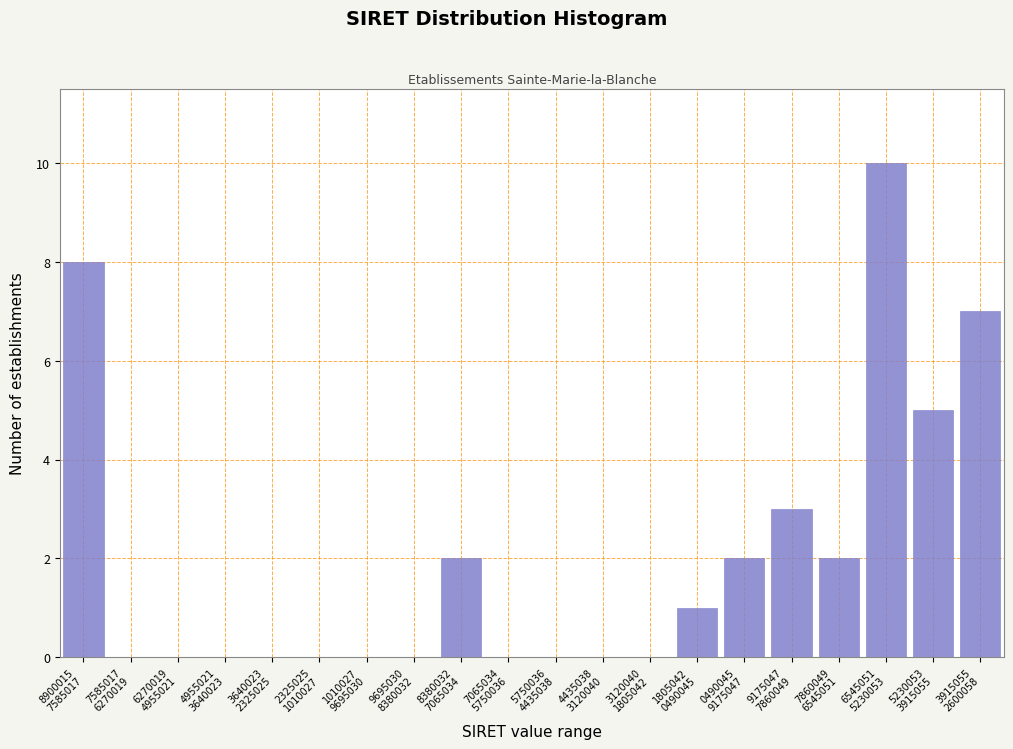

What is the greatest value displayed?

10